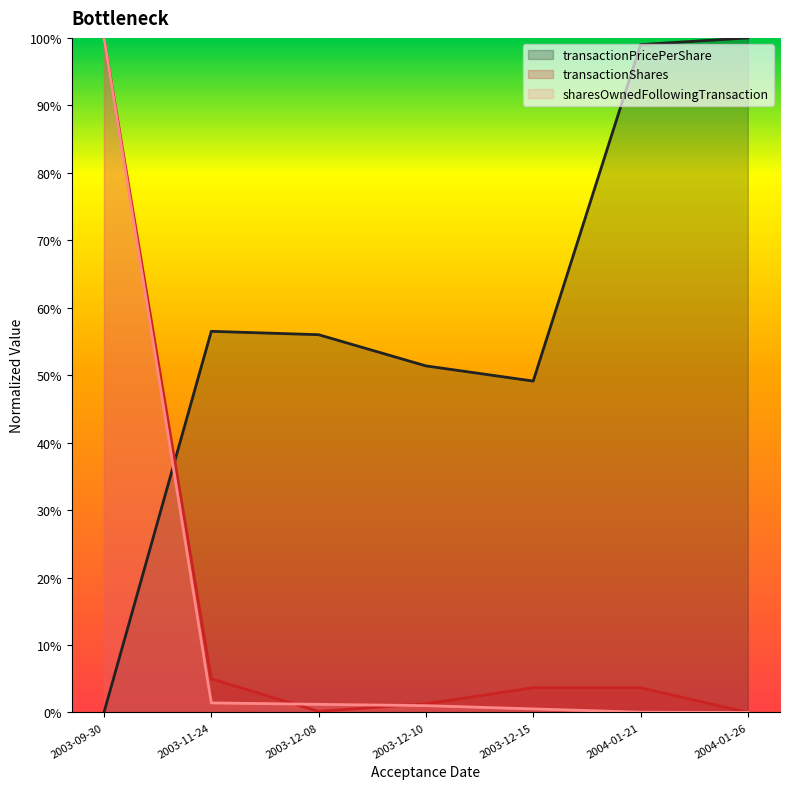

True or false: transactionPricePerShare and sharesOwnedFollowingTransaction cross at least once.

True